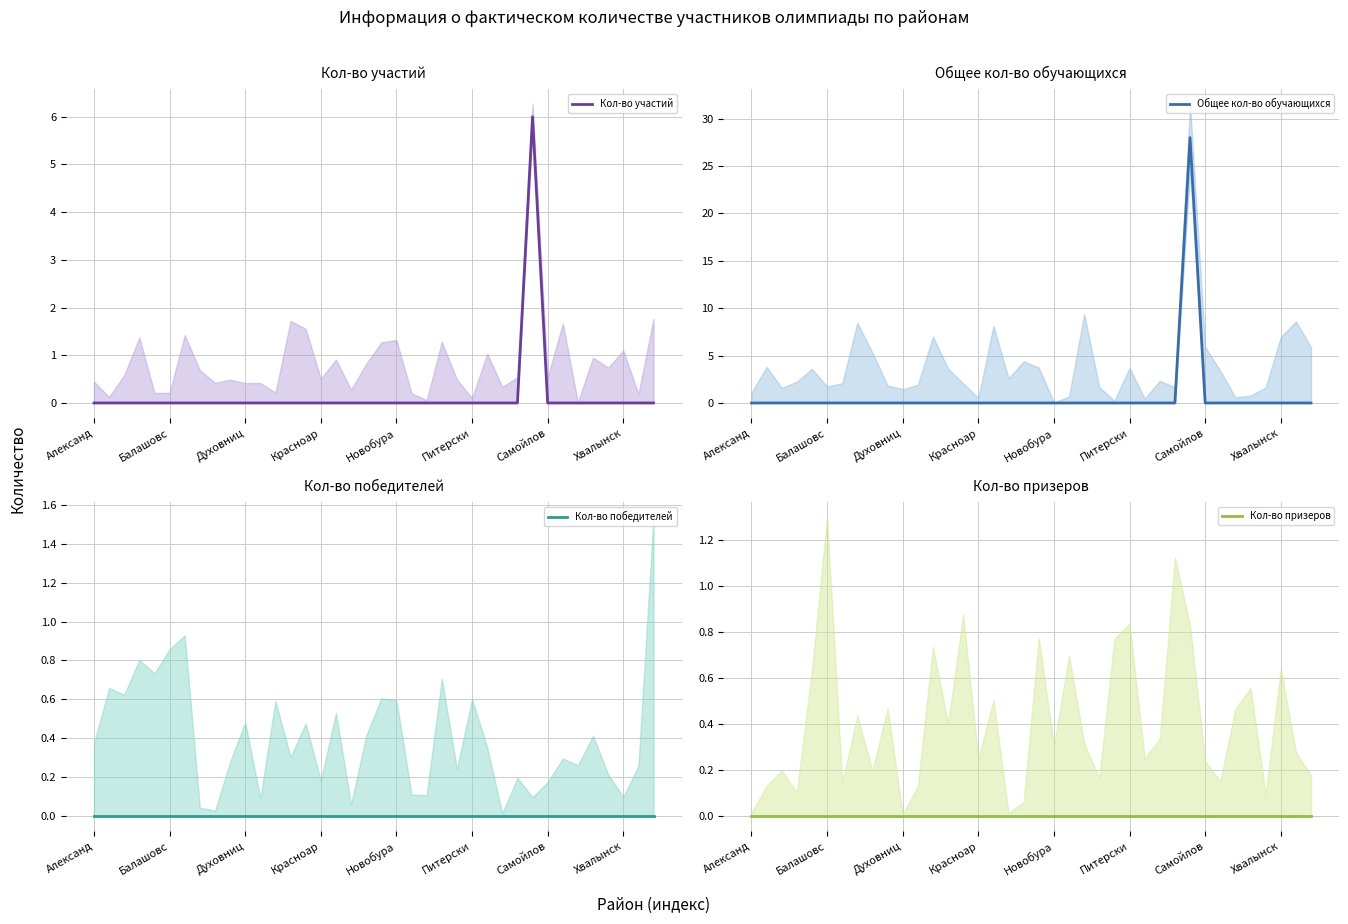

Reading left to right, what are all the values shown in this chart?

Кол-во участий: 0	0	0	0	0	0	0	0	0	0	0	0	0	0	0	0	0	0	0	0	0	0	0	0	0	0	0	0	0	6	0	0	0	0	0	0	0	0
Общее кол-во обучающихся: 0	0	0	0	0	0	0	0	0	0	0	0	0	0	0	0	0	0	0	0	0	0	0	0	0	0	0	0	0	28	0	0	0	0	0	0	0	0
Кол-во победителей: 0	0	0	0	0	0	0	0	0	0	0	0	0	0	0	0	0	0	0	0	0	0	0	0	0	0	0	0	0	0	0	0	0	0	0	0	0	0
Кол-во призеров: 0	0	0	0	0	0	0	0	0	0	0	0	0	0	0	0	0	0	0	0	0	0	0	0	0	0	0	0	0	0	0	0	0	0	0	0	0	0